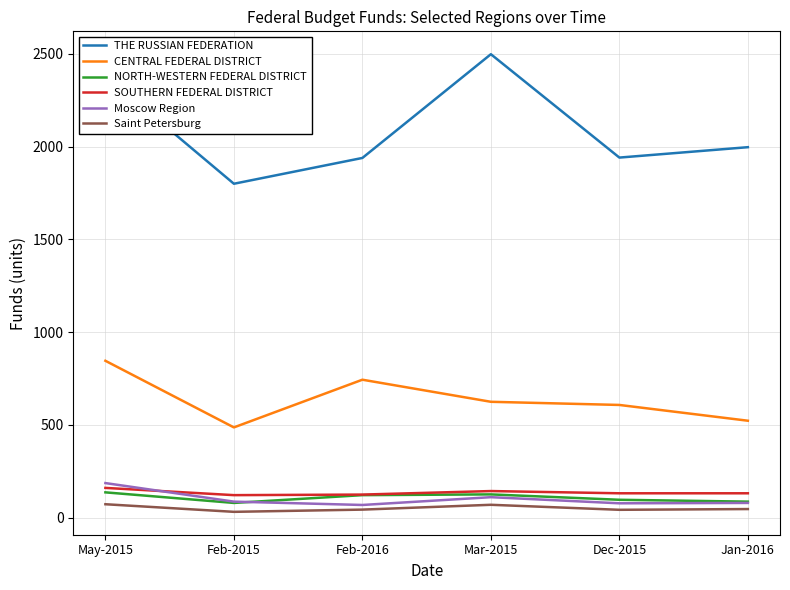

How many interior local peaks does the Saint Petersburg series have?

1